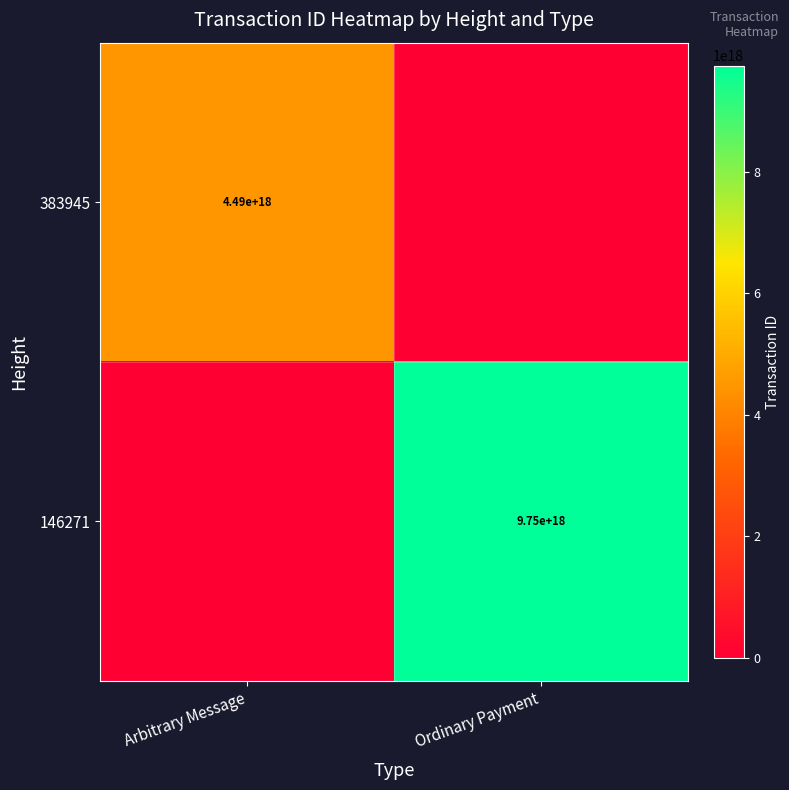

At how many categories does at least one series exceed 3839754064573050368?

2